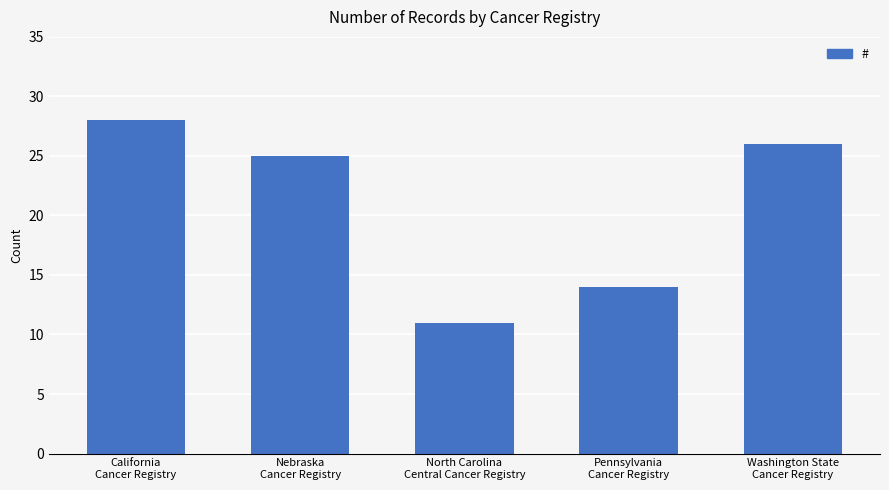

What is the difference between the maximum and minimum values?

17